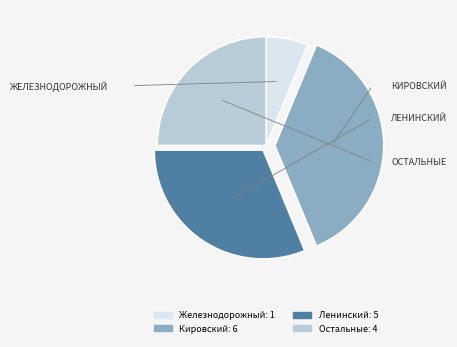

Is there any slice that represents more than half of the pie?

No